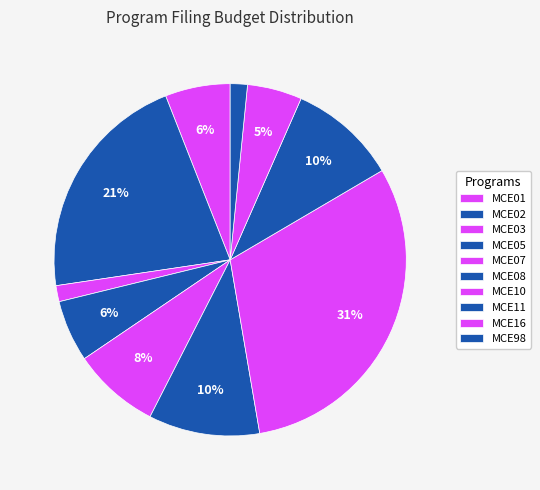

Count the number of slices in the pie.

10